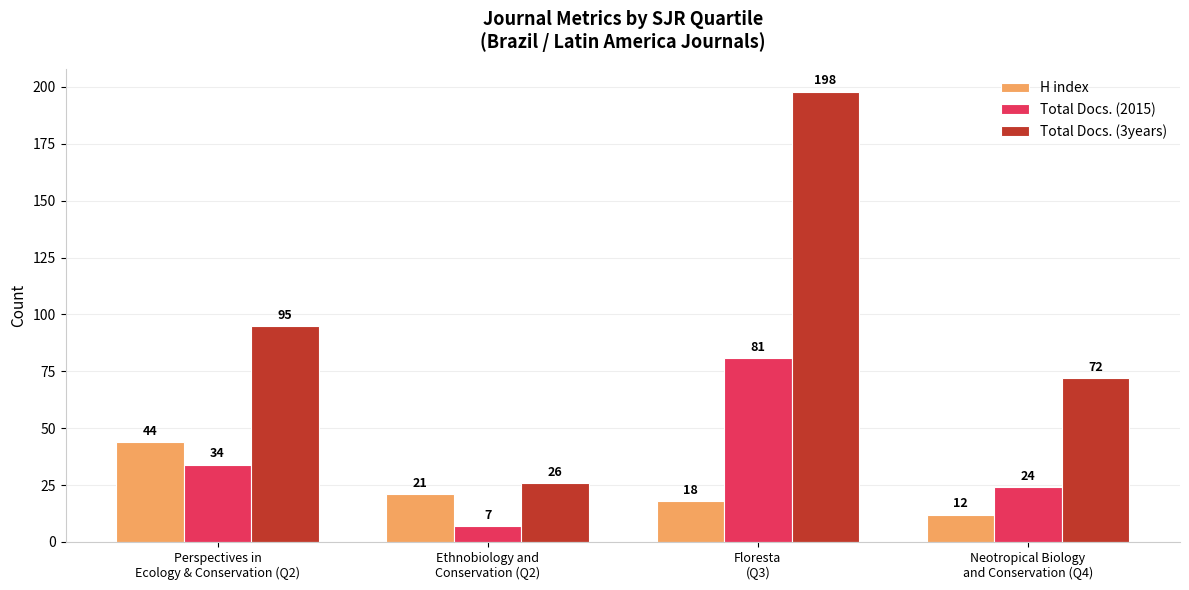

True or false: Total Docs. (3years) has a value of 95 at Perspectives in
Ecology & Conservation (Q2).

True